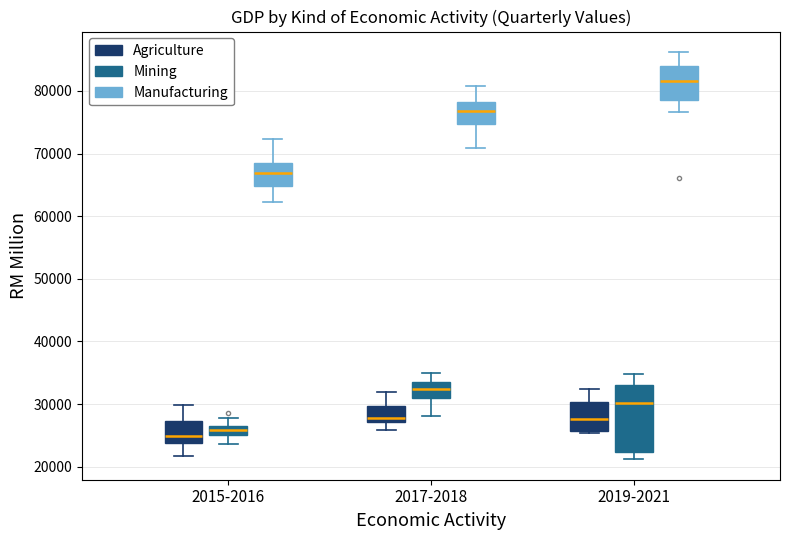

Which box has the highest median line?

2019-2021 (Manufacturing)